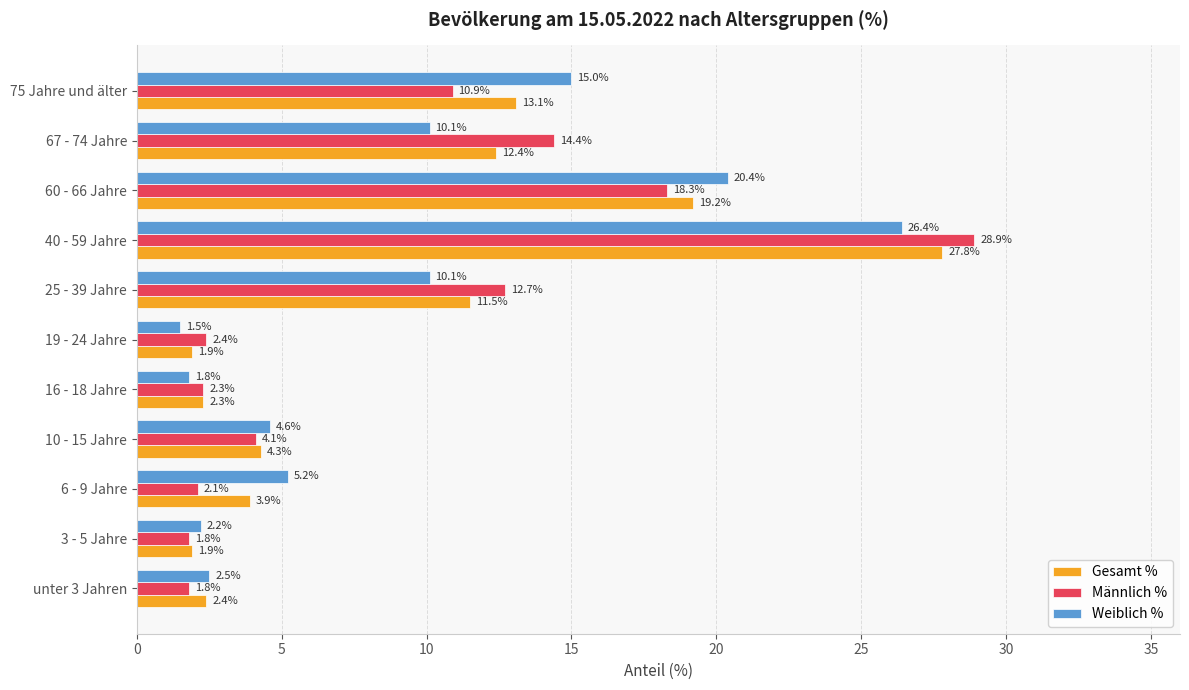

How many distinct data groups are displayed?

3